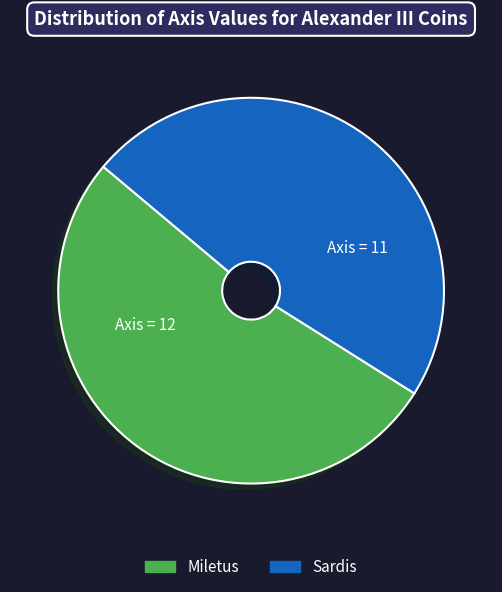

Is there a majority slice in this chart?

Yes